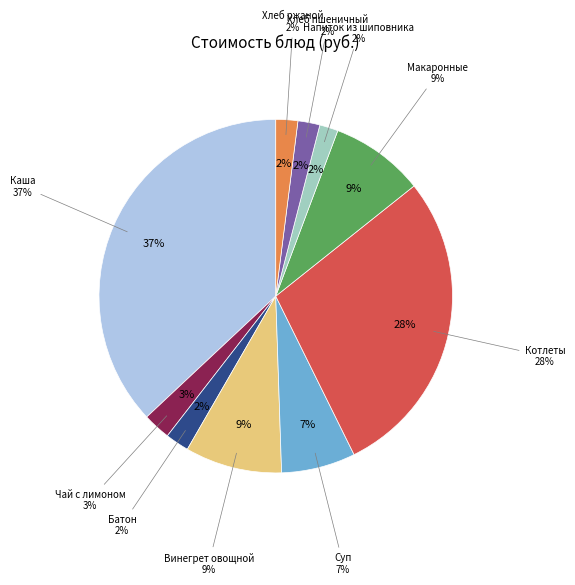

To the nearest percent, what is the difference between the largest and smallest slice percentages?

35%